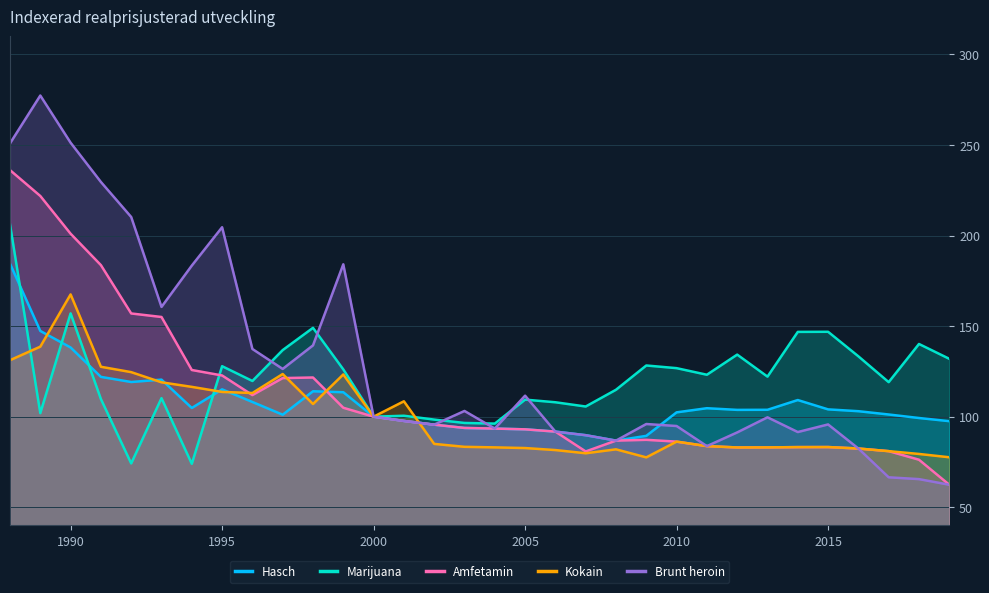

What is the approximate value of Kokain at 2010?

86.2